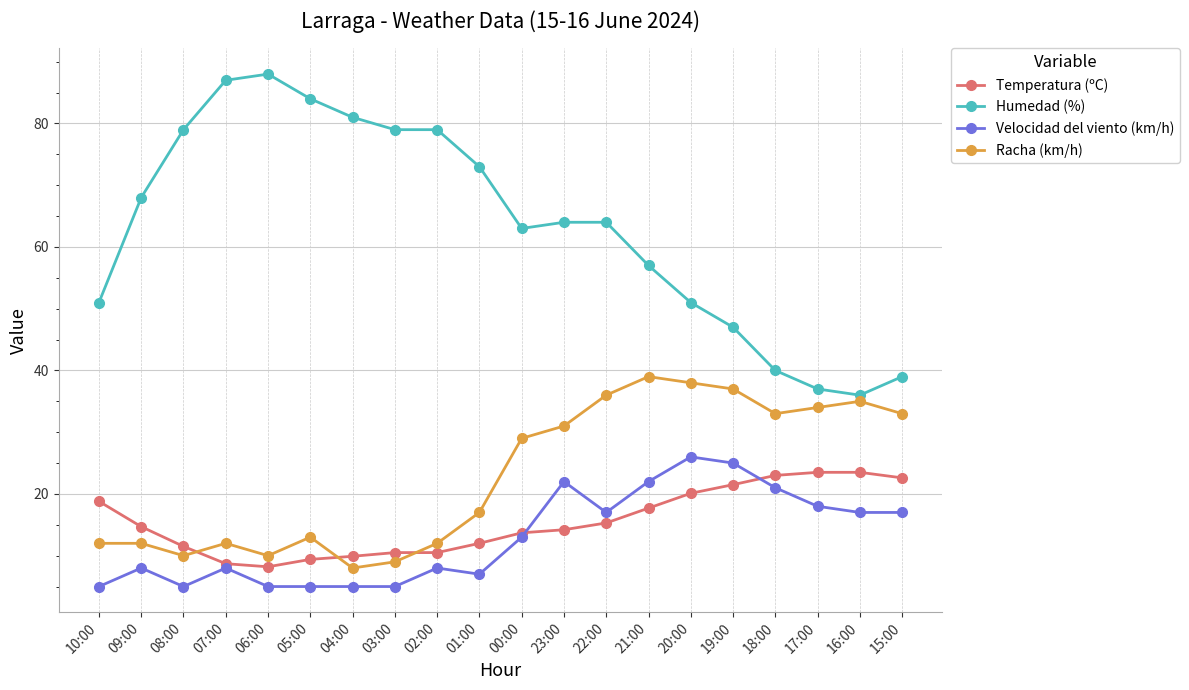

Where does the Humedad (%) series first go above 64?

09:00